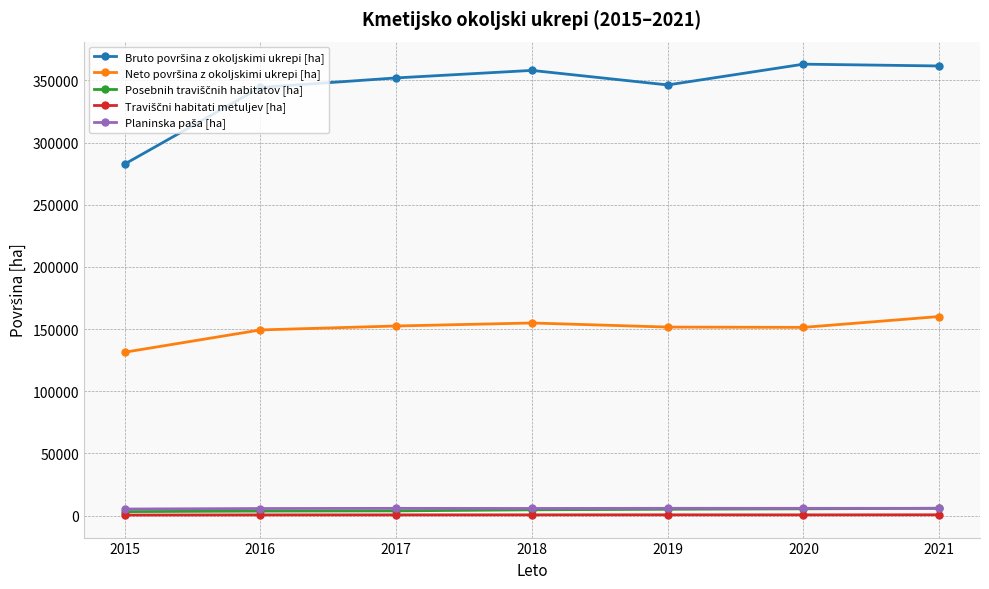

At how many categories does at least one series exceed 68285?

7